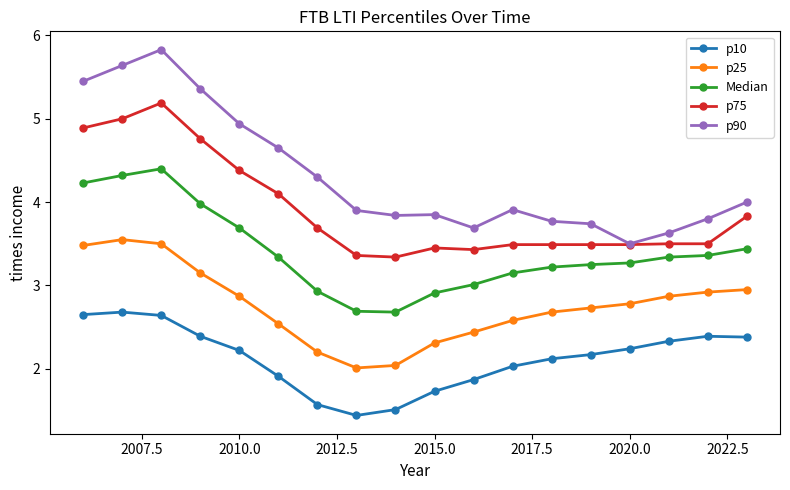

What is the value of the p10 point at the 5th from the left?

2.2